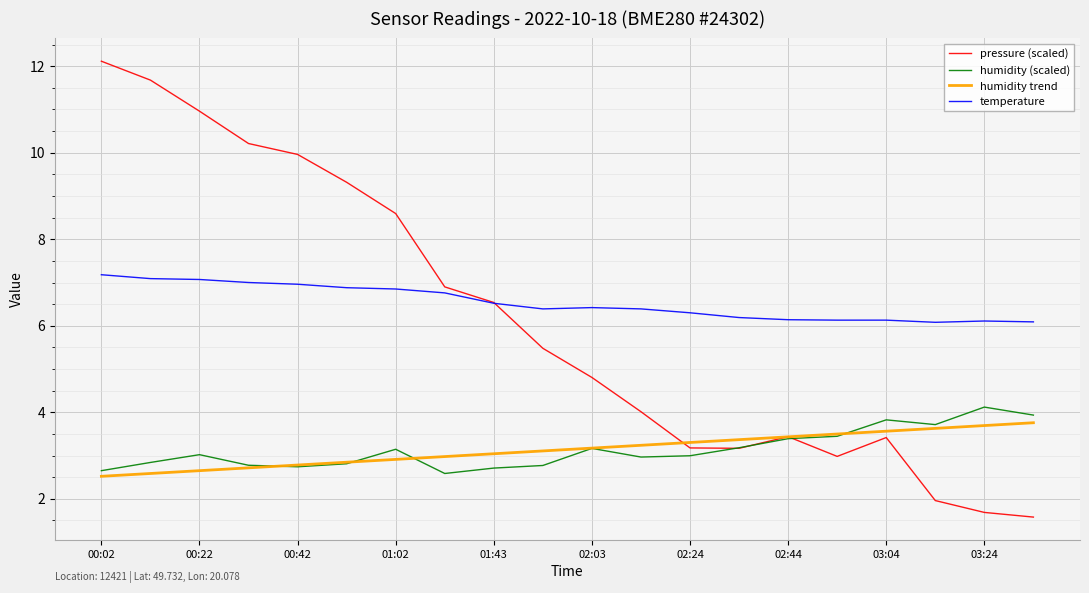

True or false: temperature and humidity (scaled) cross at least once.

False